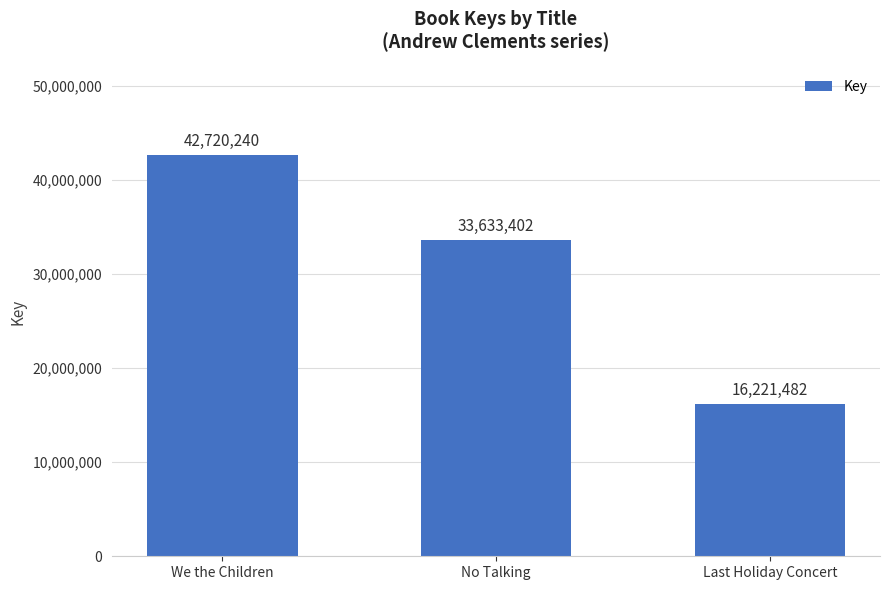

The chart shows a value of 16221482 at Last Holiday Concert. True or false?

True